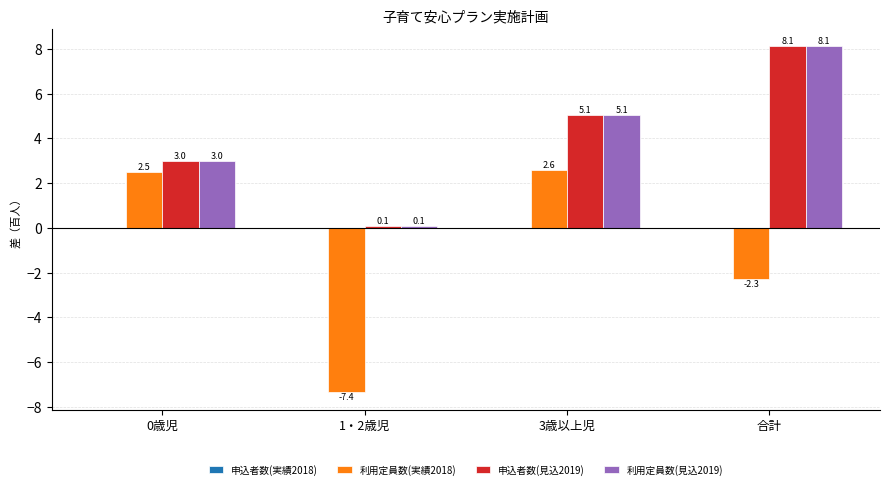

List the labels in order of 利用定員数(実績2018) value, largest first.

3歳以上児, 0歳児, 合計, 1・2歳児